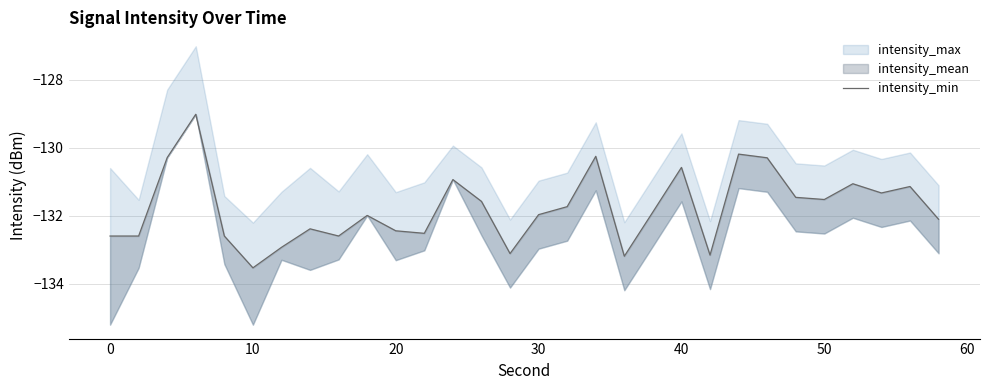

How many data points are less than -131?

23